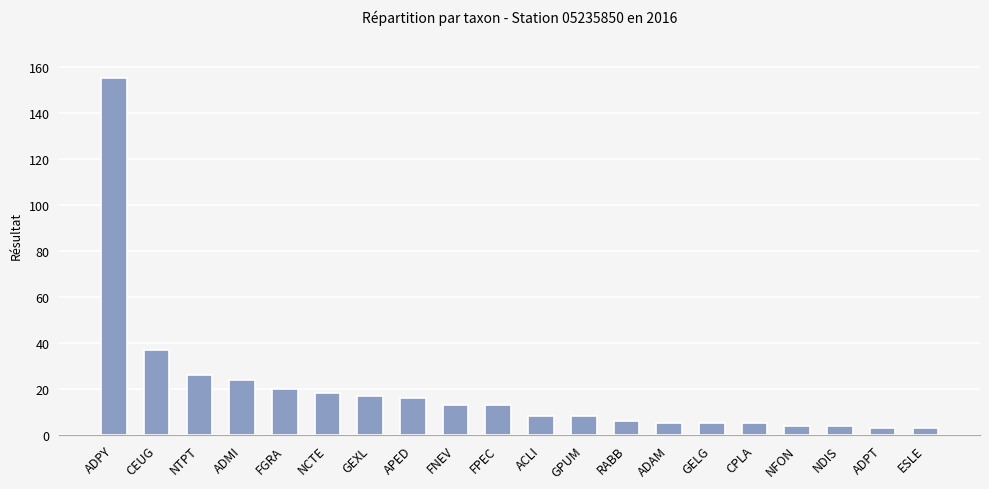

Count the number of data series in this chart.

1